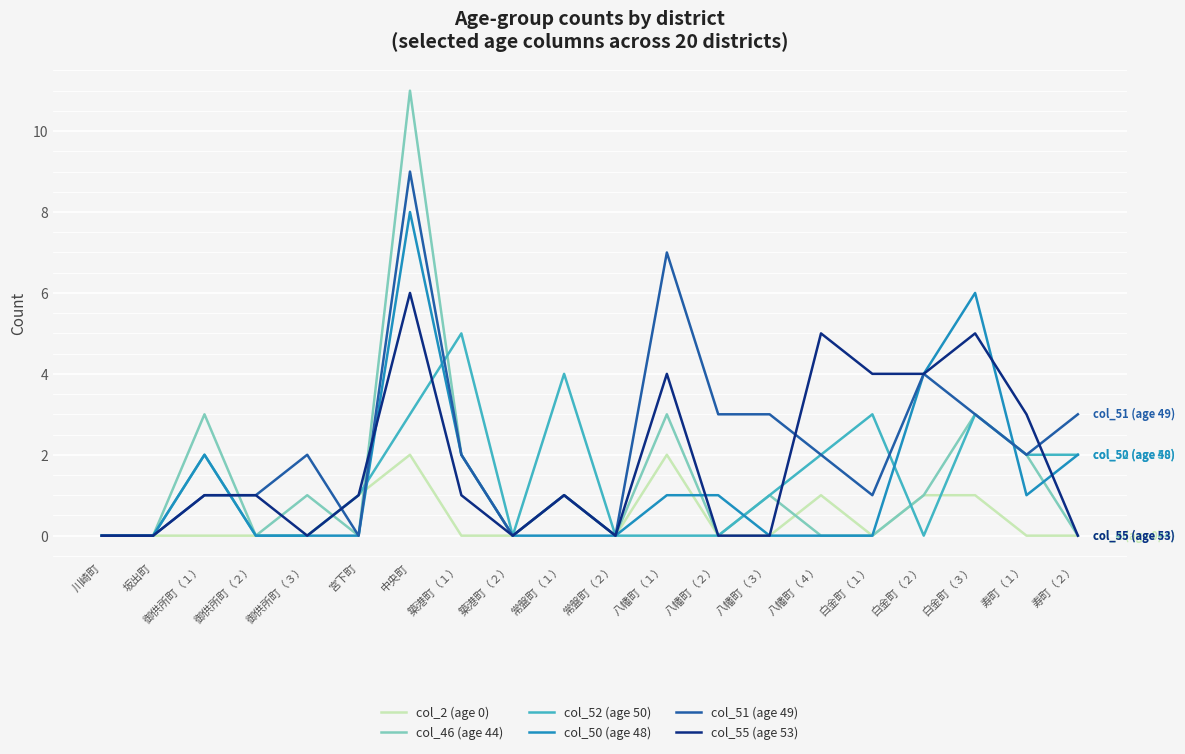

Which series has the widest spread of values?

col_46 (age 44)